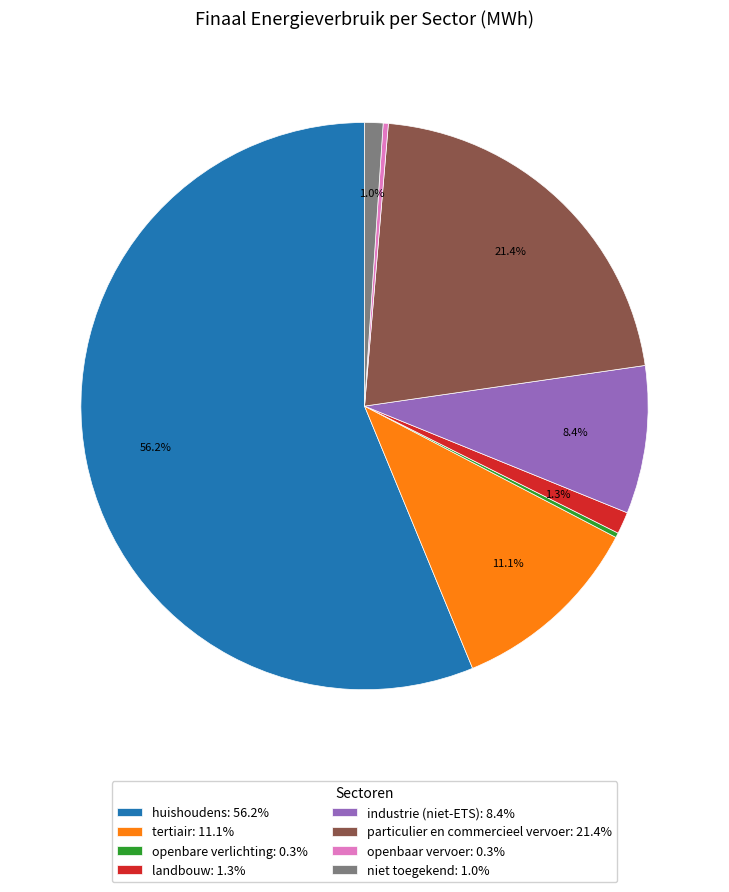

To the nearest percent, what percentage of the pie is niet toegekend?

1%